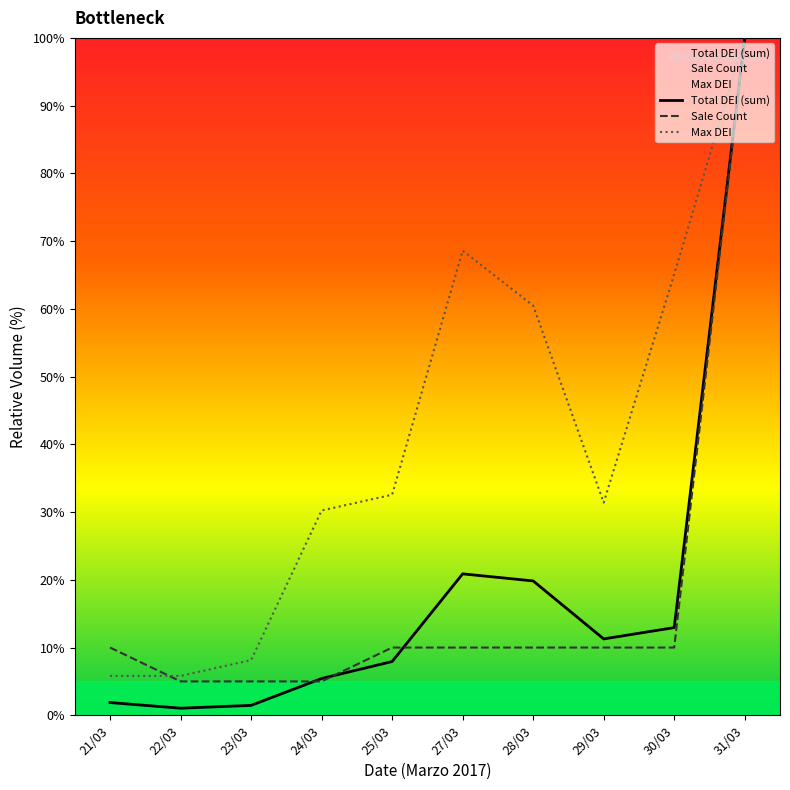

Is it true that Sale Count equals 3.0 at 23/03?

False